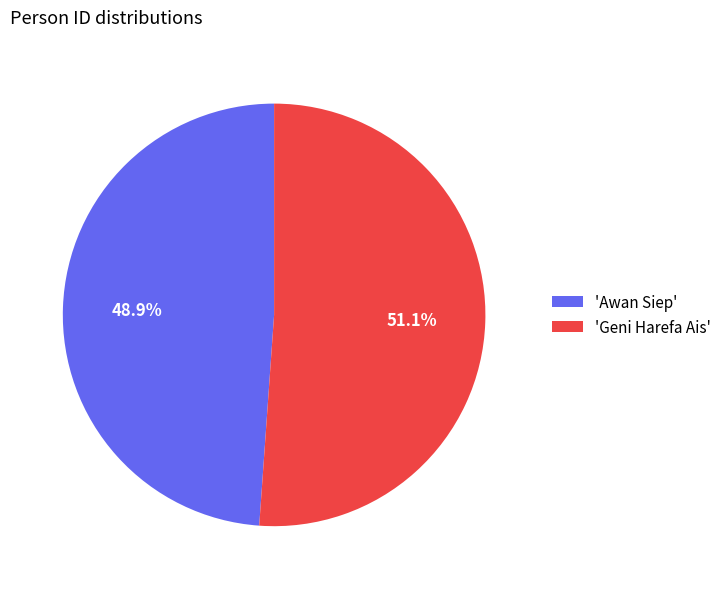

Which slice represents more than half of the pie?

'Geni Harefa Ais'